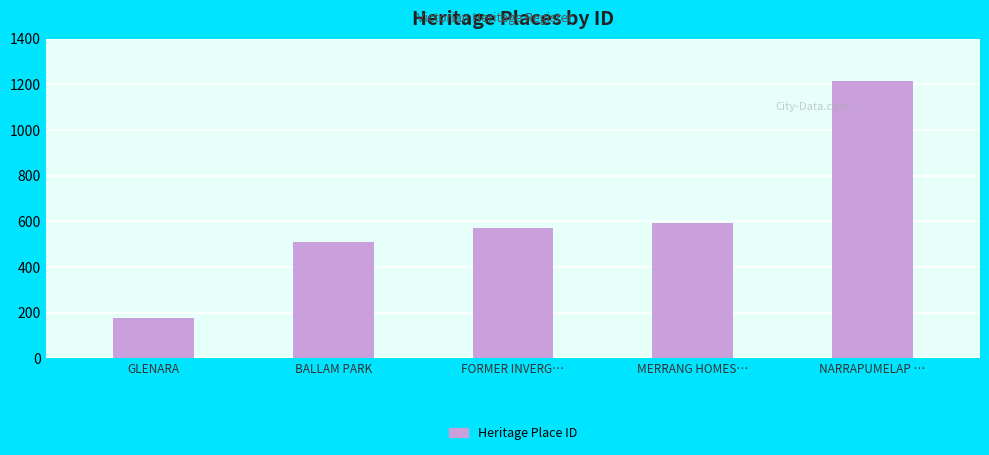

Where is the data nearest to the value 696?

MERRANG HOMES…